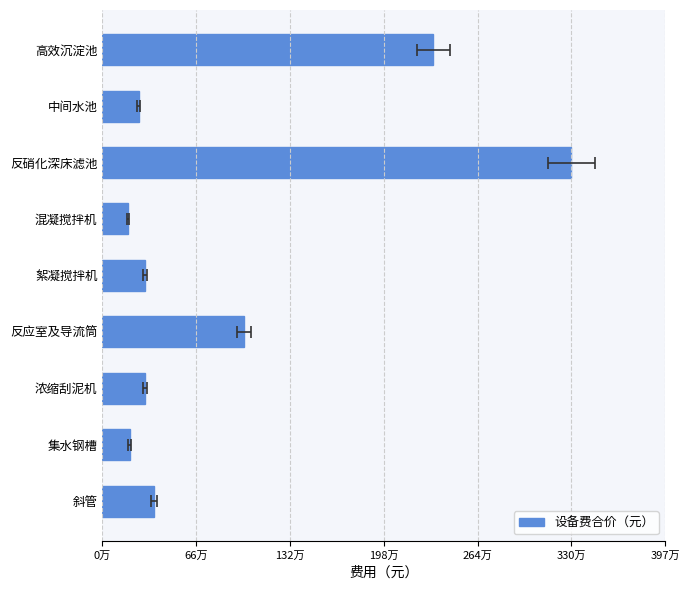

Are the bars horizontal?

Yes